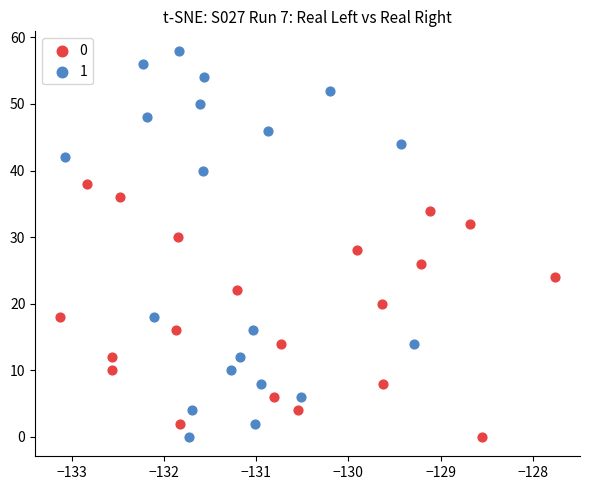

What are all the series names shown in the legend?

0, 1